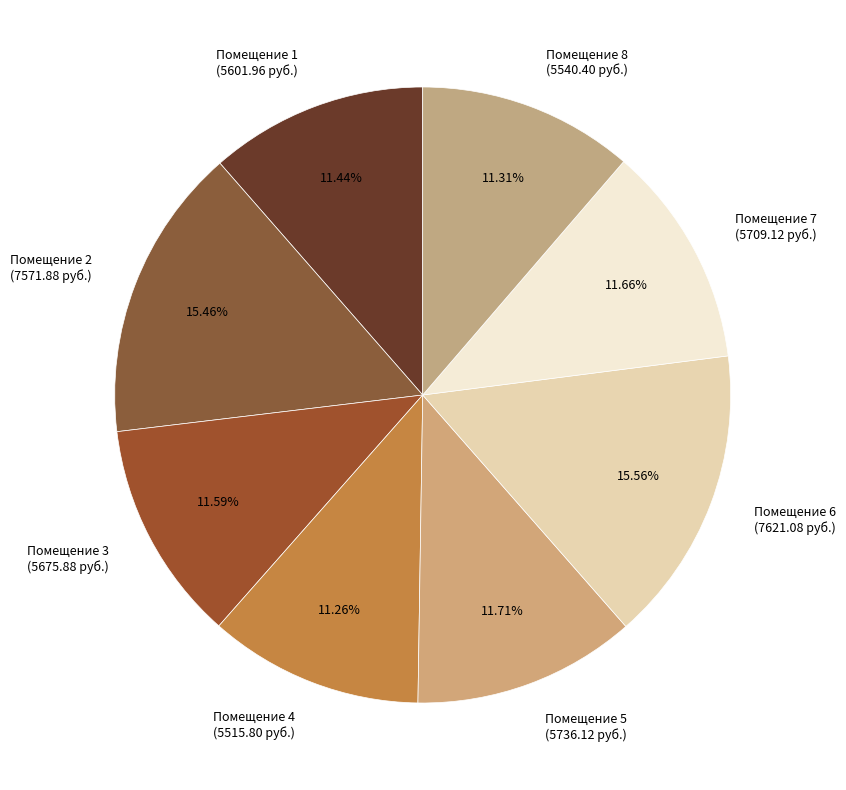

What is the ratio of the value at Помещение 4 (5515.80 руб.) to the value at Помещение 3 (5675.88 руб.)?

1.0